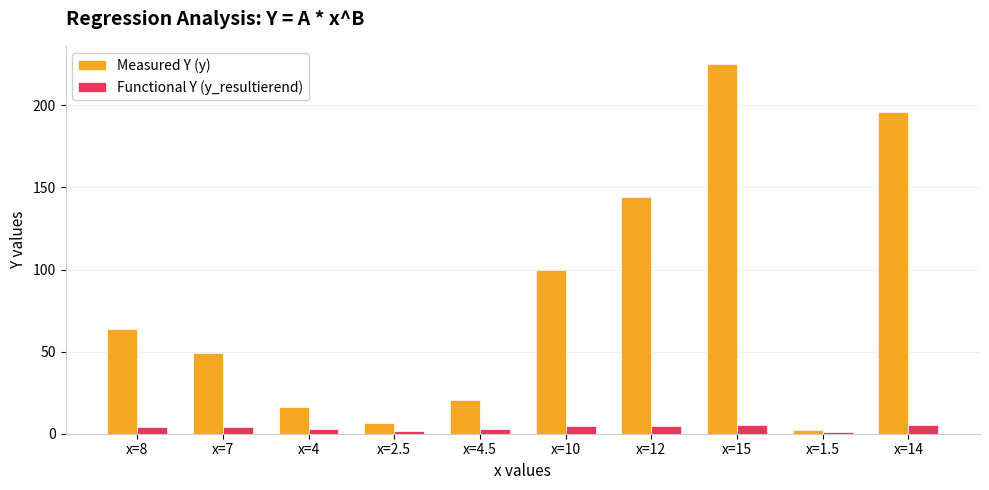

At which category does the chart reach its peak across all series?

x=15